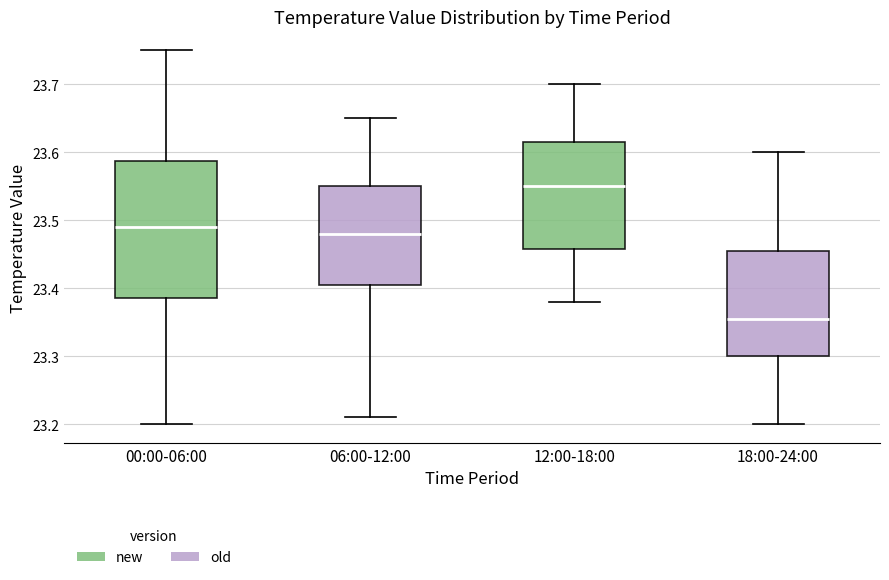

Reading left to right, transcribe this box plot: for each box, give where its median line is, the range the box spans, and where its two whiskers end, as read against the y-axis. The values are not printed on the chart, so give them approximately, as read against the axis.

00:00-06:00: median 23.49, box 23.39 to 23.59, whiskers 23.20 to 23.75
06:00-12:00: median 23.48, box 23.41 to 23.55, whiskers 23.21 to 23.65
12:00-18:00: median 23.55, box 23.46 to 23.62, whiskers 23.38 to 23.70
18:00-24:00: median 23.36, box 23.30 to 23.46, whiskers 23.20 to 23.60